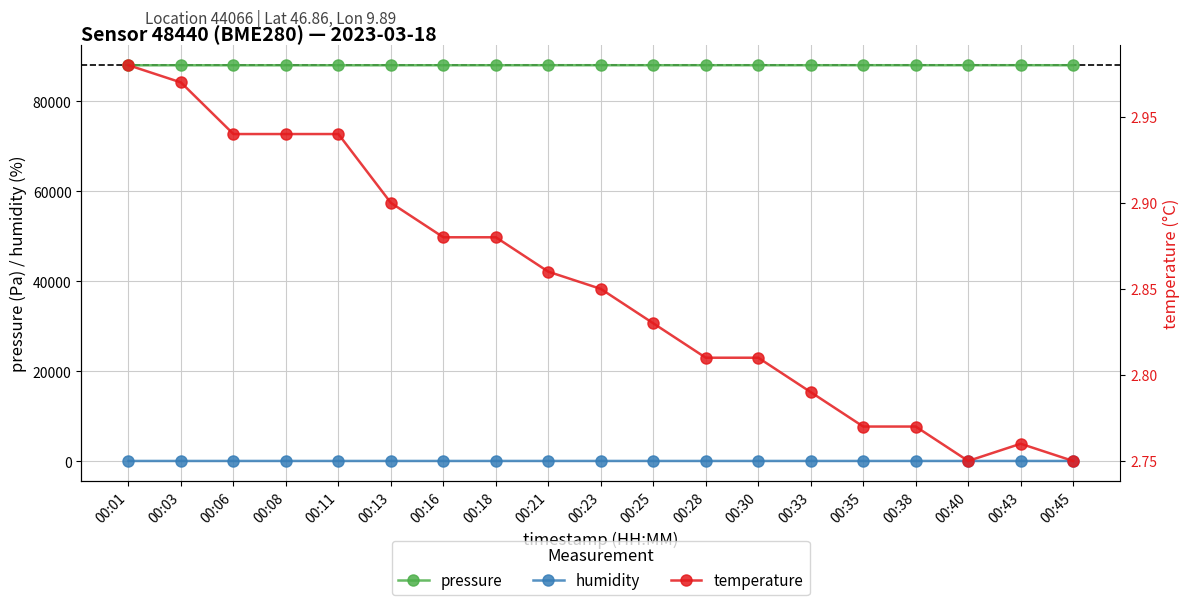

How many data points does each series have?

19